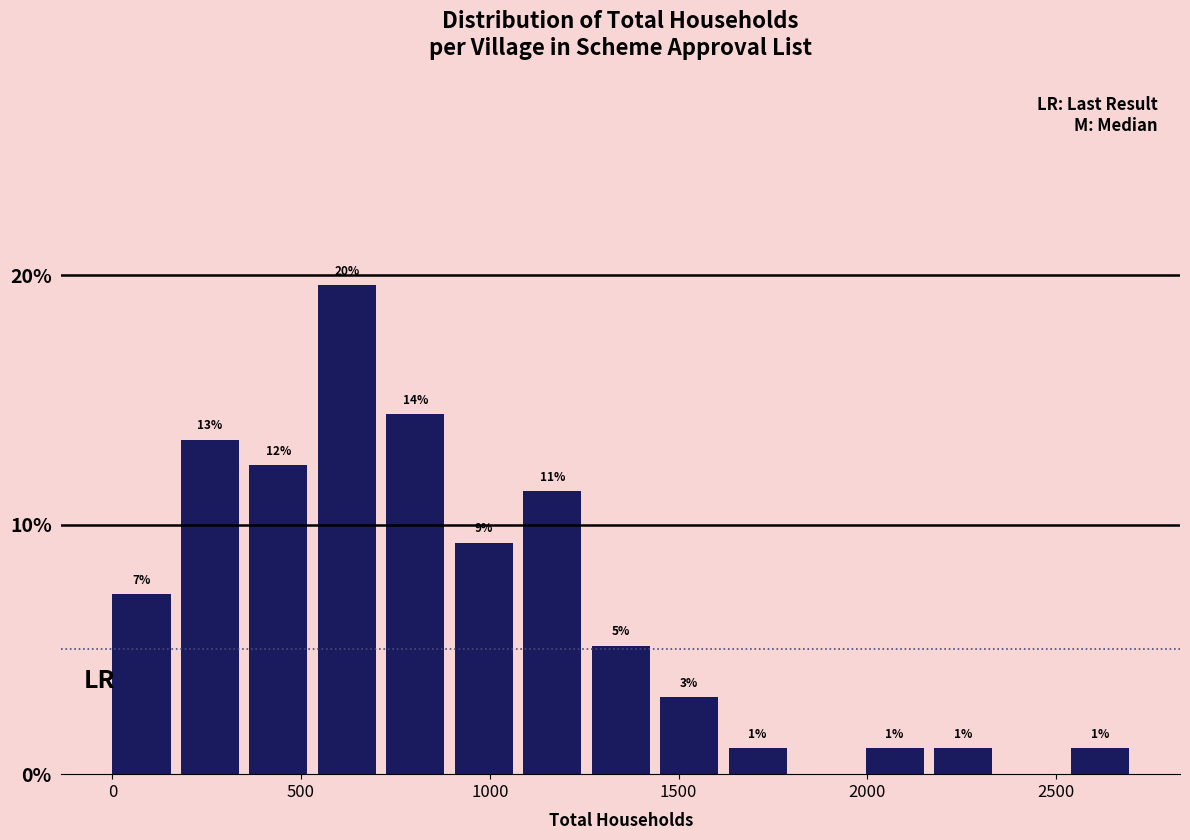

Around what value on the x-axis is the tallest bar? Give the approximate position of its centre, as read against the axis.

600